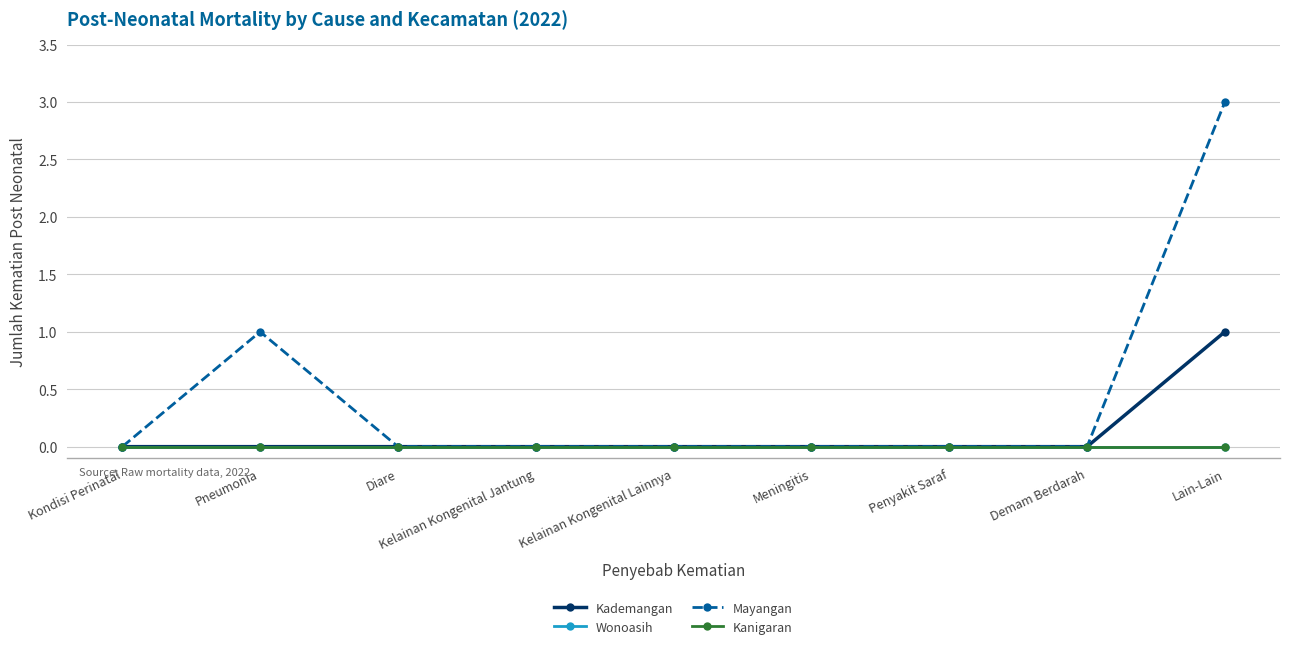

Is this an area chart (filled region under the line)?

No